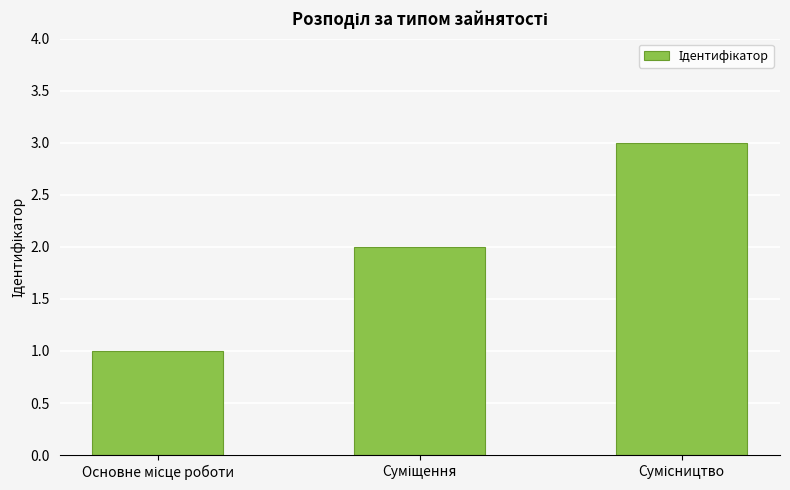

How many bars are there in total?

3